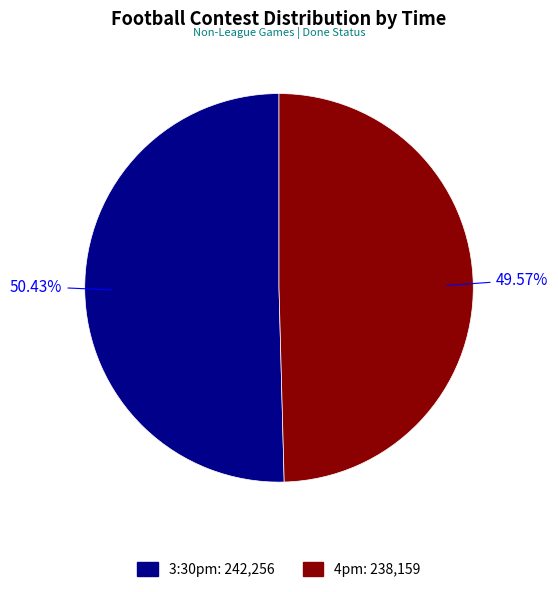

Count the number of slices in the pie.

2